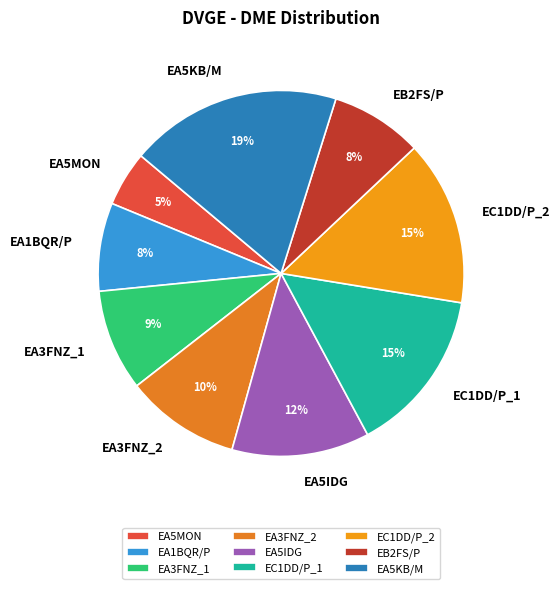

Between EC1DD/P_2 and EB2FS/P, which is larger?

EC1DD/P_2